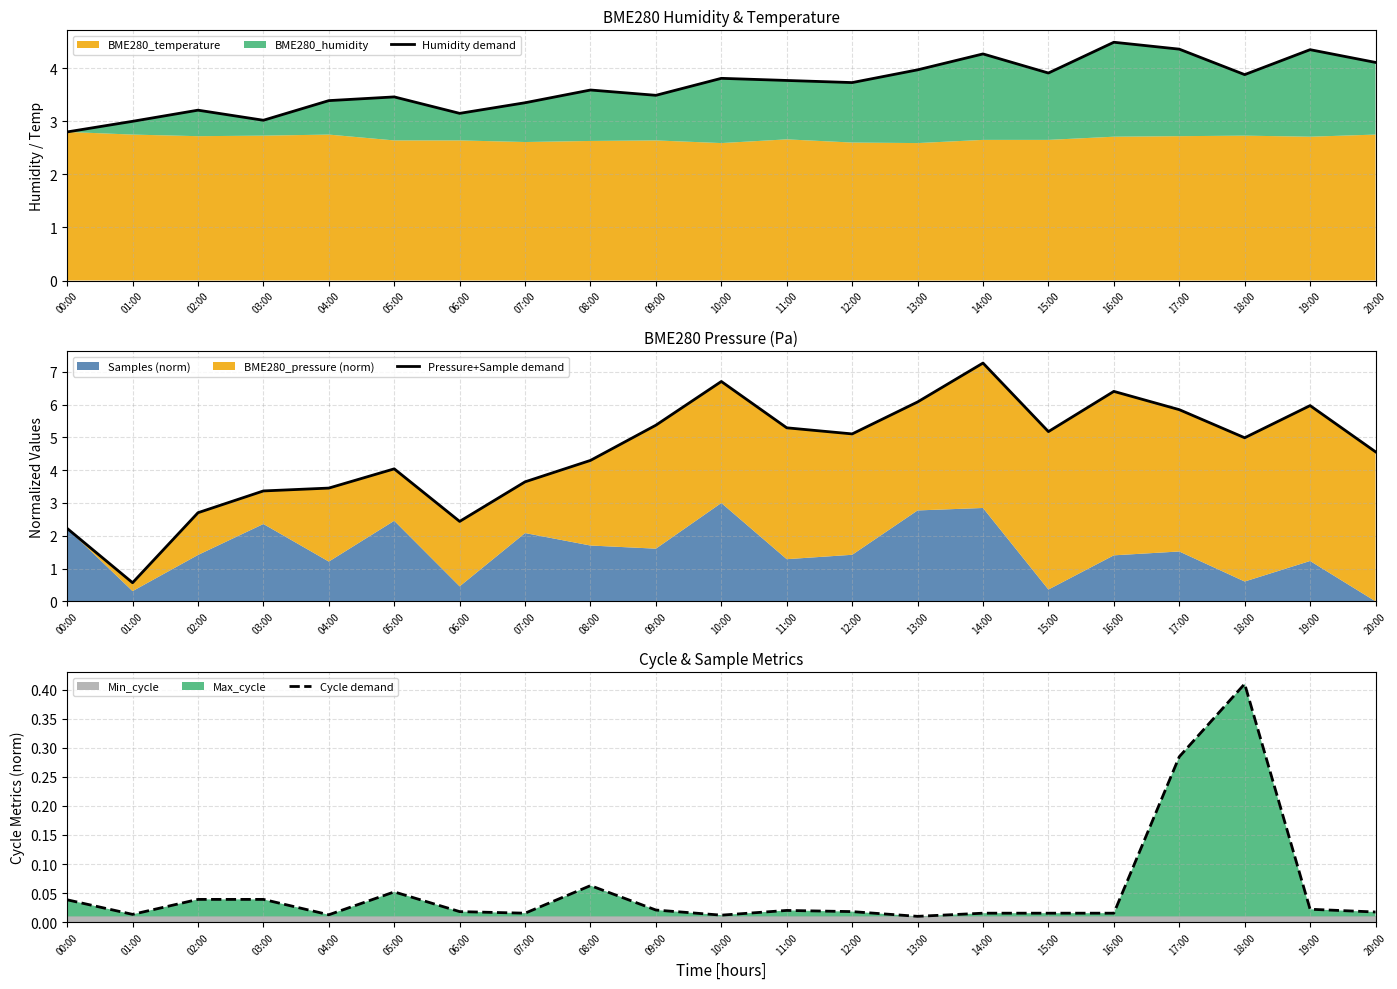

How many lines are shown in the chart?

3